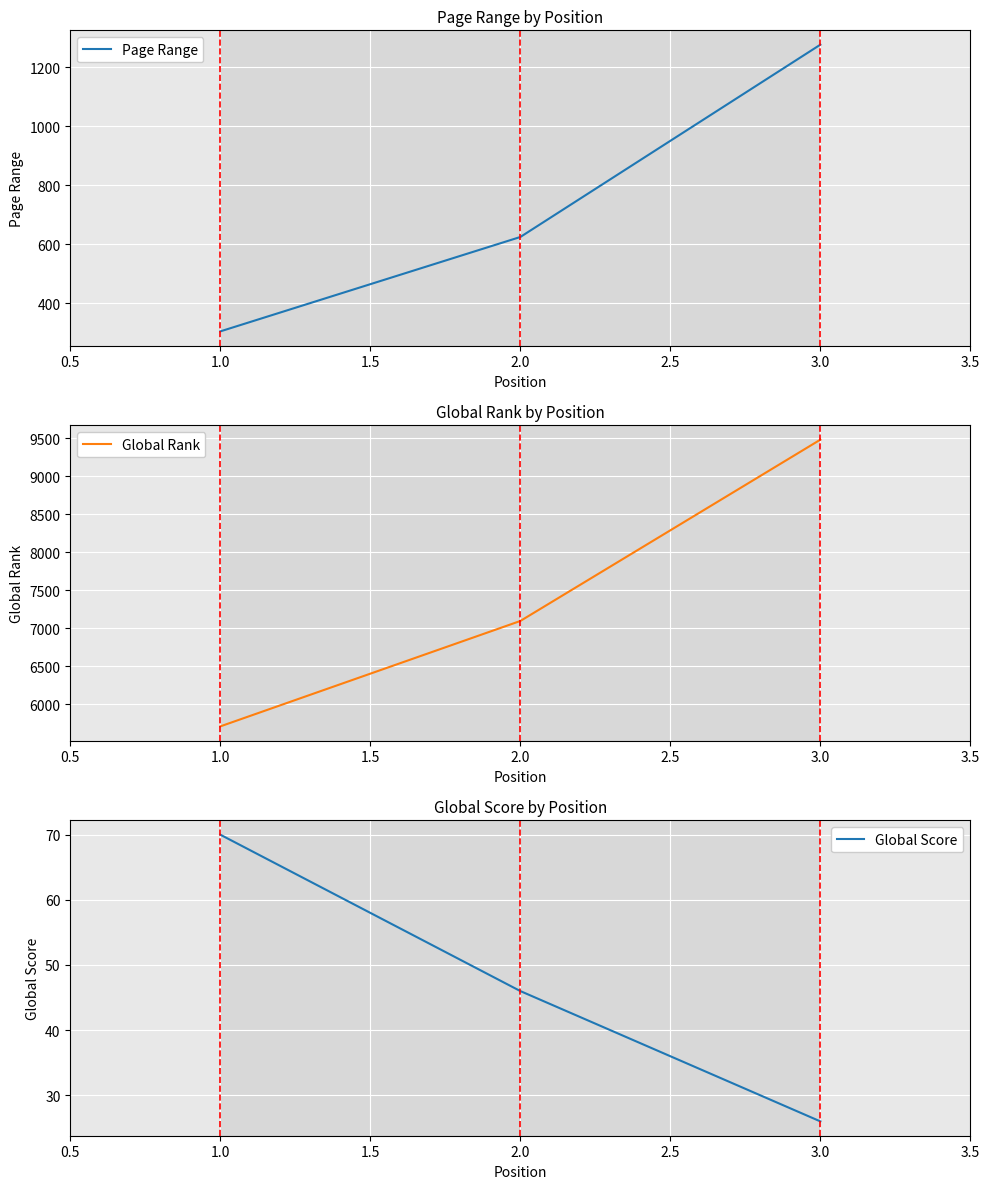

The value of Page Range at 3.0 is 1990. True or false?

False